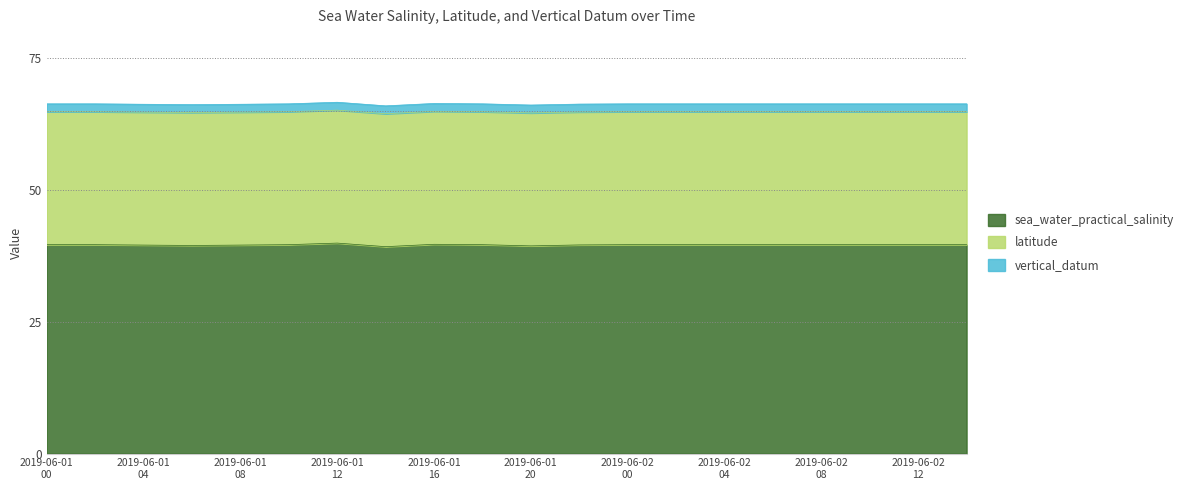

Where is latitude nearest to the value 25?

2019-06-01T00